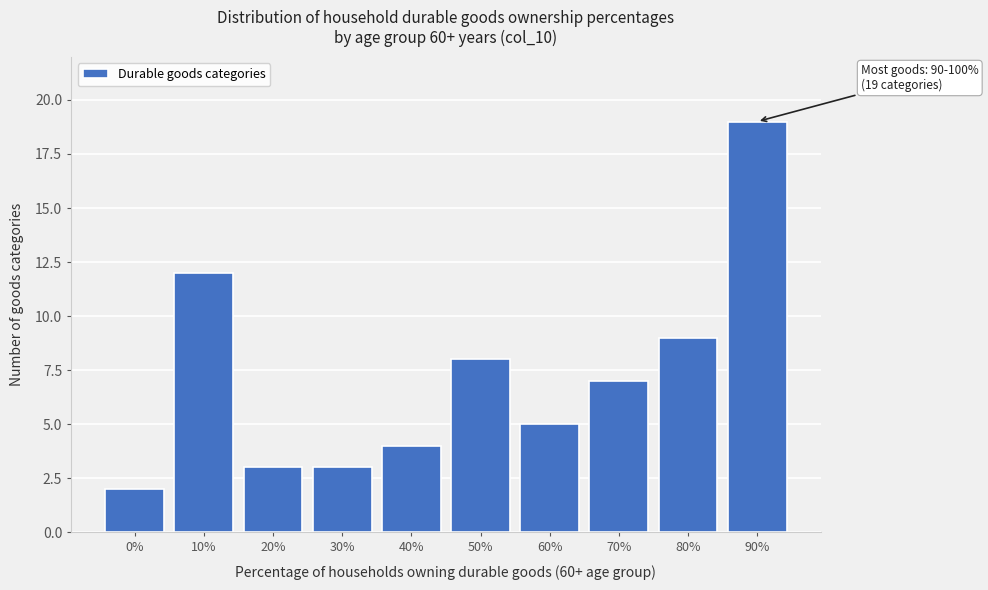

Reading left to right, extract all data points from this chart.

0%=2	10%=12	20%=3	30%=3	40%=4	50%=8	60%=5	70%=7	80%=9	90%=19